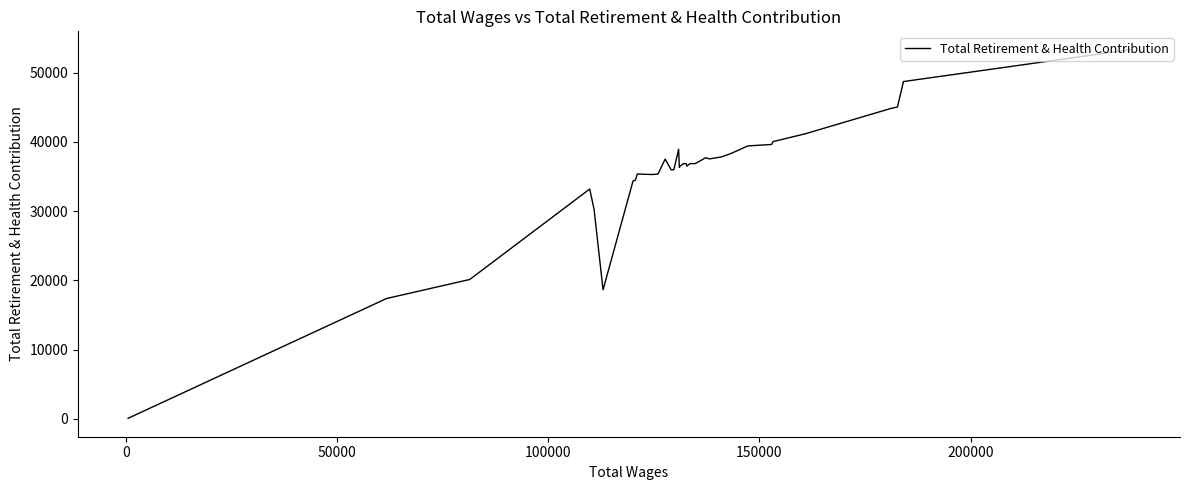

What is the value of the 11th point from the left?

37837